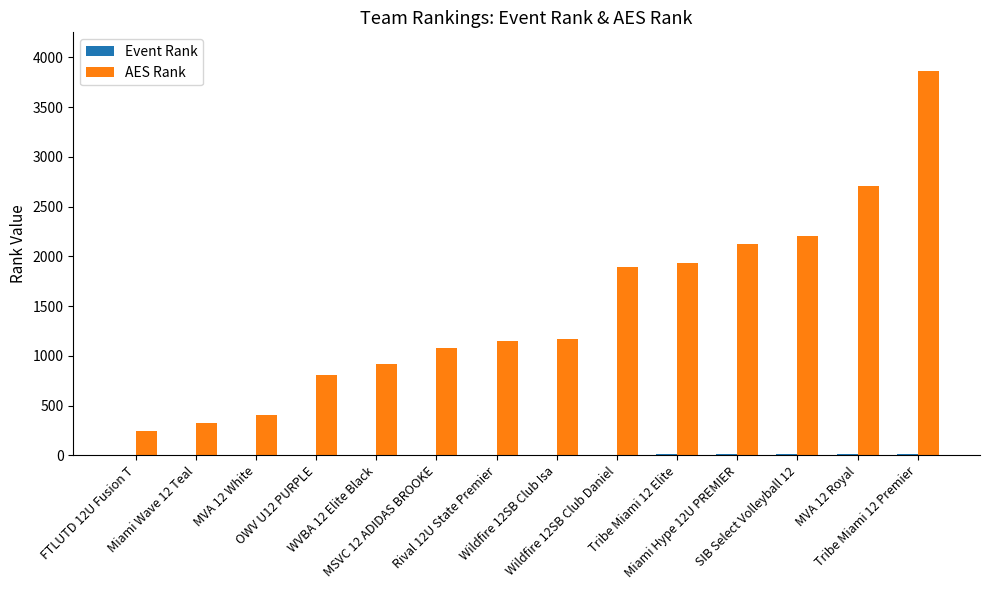

What is the greatest value displayed?

3866